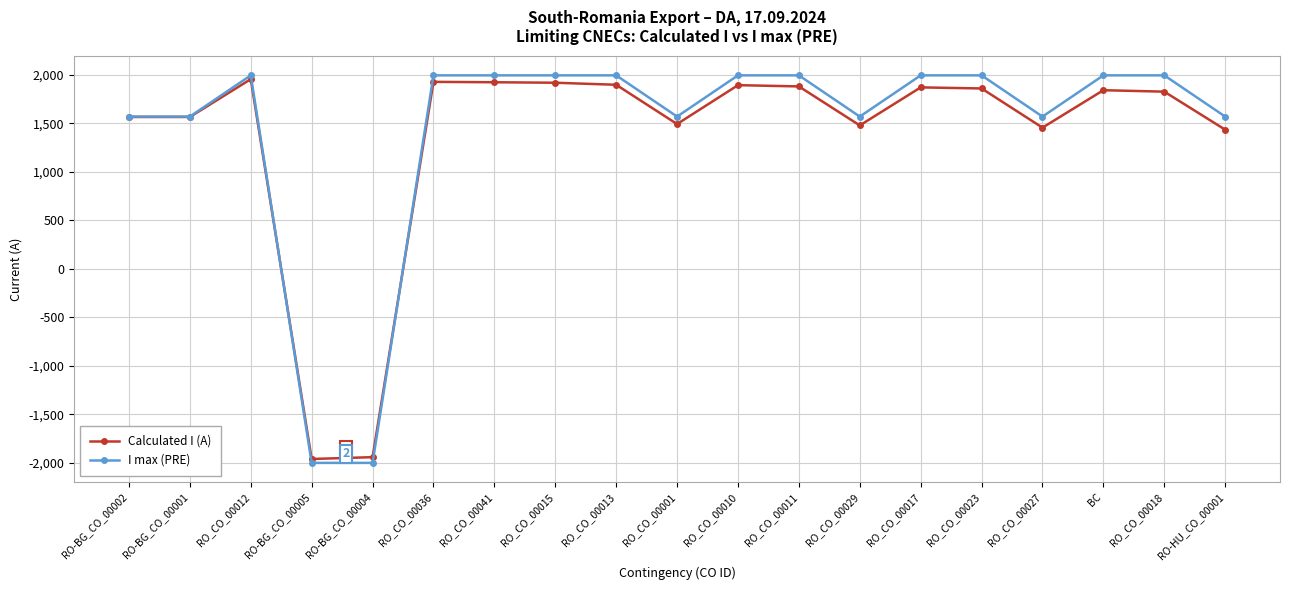

What is the label of the 2nd point from the left?

RO-BG_CO_00001